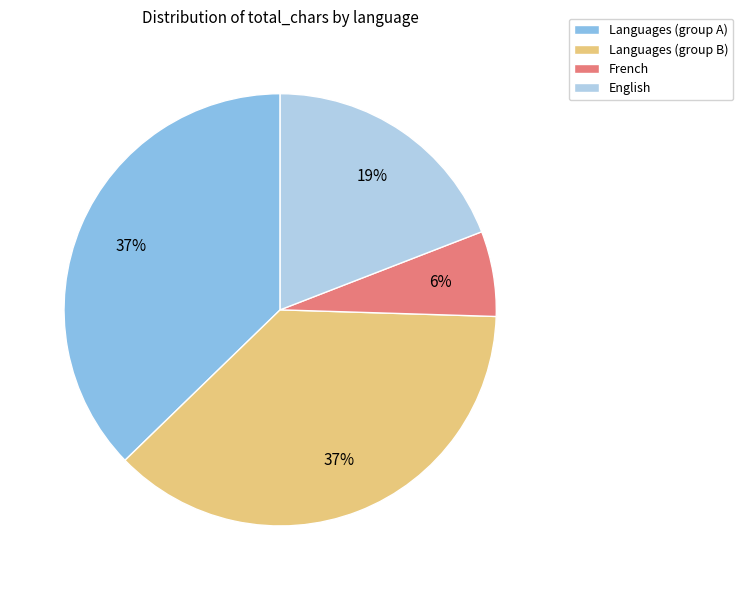

The French slice represents 6% of the pie. True or false?

True